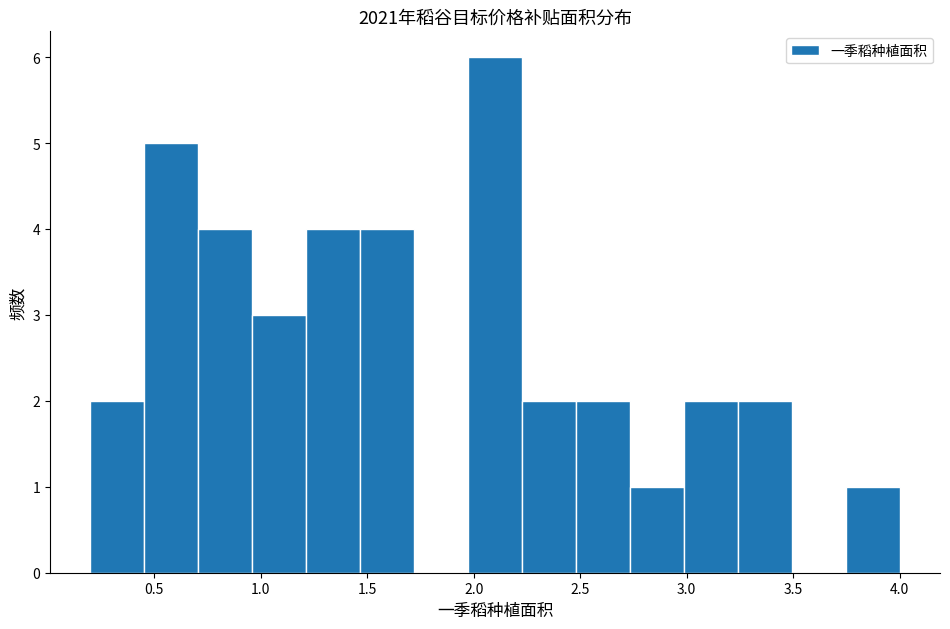

Which range on the x-axis has the tallest bar?

1.95 to 2.25